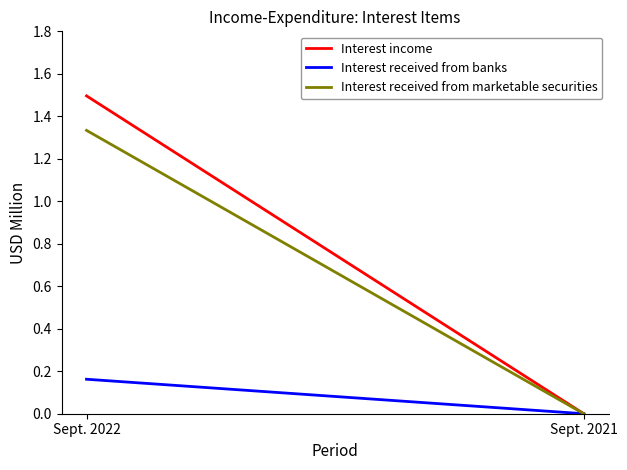

Does the chart have visible grid lines?

No